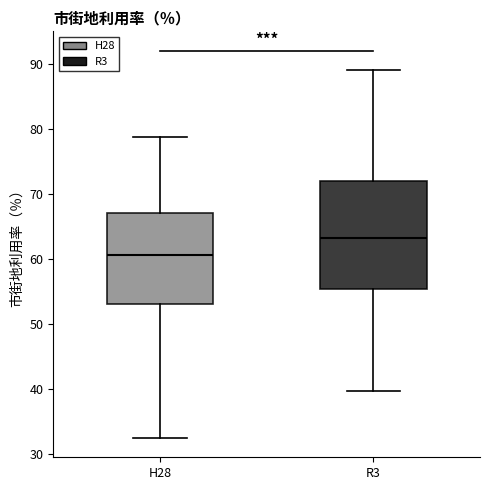

Reading left to right, read every box against the y-axis: the position of its median line, the range the box covers, and the ends of its whiskers. The values are not printed on the chart, so give them approximately, as read against the axis.

H28: median 61, box 53 to 67, whiskers 33 to 79
R3: median 63, box 55 to 72, whiskers 40 to 89